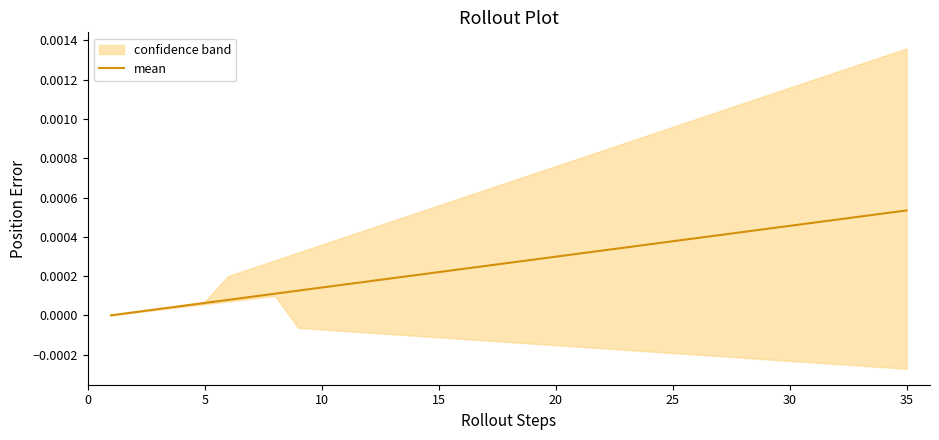

How many data points does each series have?

35